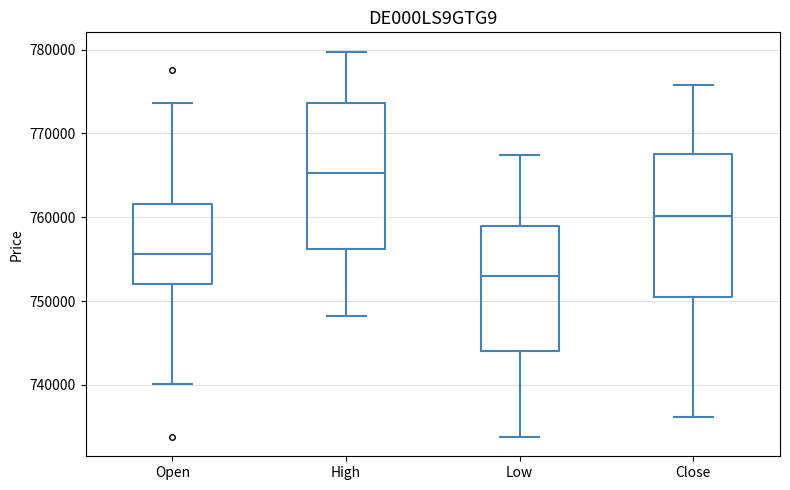

Reading left to right, read every box against the y-axis: the position of its median line, the range the box covers, and the ends of its whiskers. The values are not printed on the chart, so give them approximately, as read against the axis.

Open: median 756000, box 752000 to 762000, whiskers 740000 to 774000
High: median 765000, box 756000 to 774000, whiskers 748000 to 780000
Low: median 753000, box 744000 to 759000, whiskers 734000 to 767000
Close: median 760000, box 750000 to 768000, whiskers 736000 to 776000